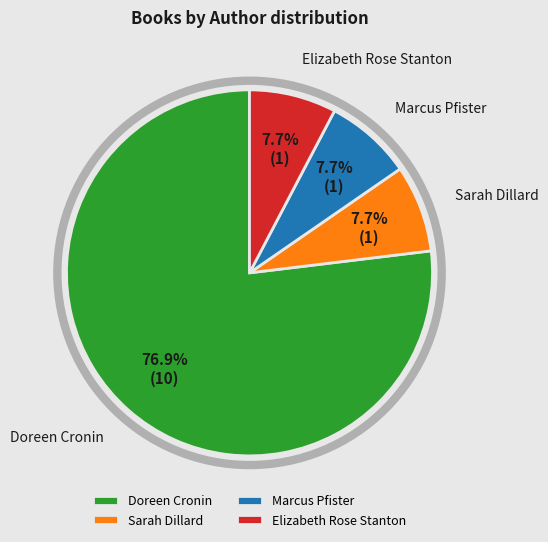

Do Sarah Dillard and Doreen Cronin together represent more than half of the pie?

Yes